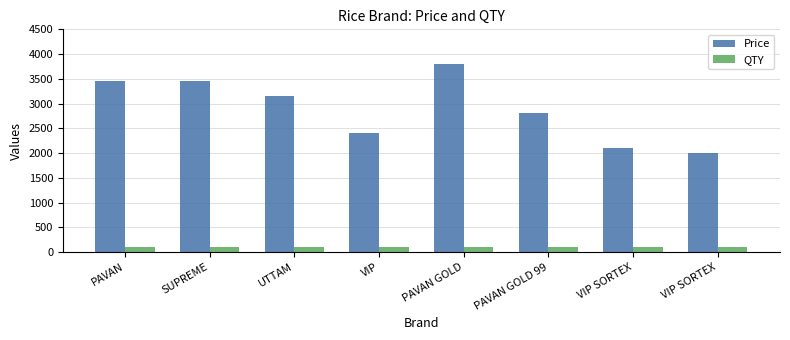

Rank the series by their maximum value, from lowest to highest.

QTY, Price